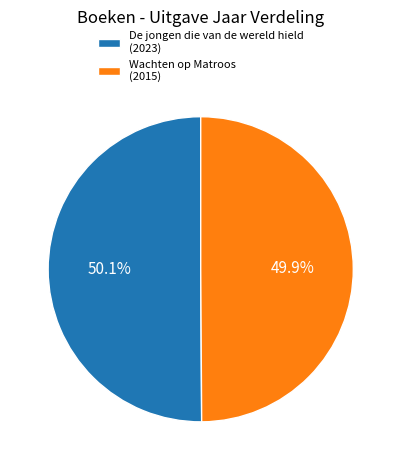

How many slices are in this pie chart?

2